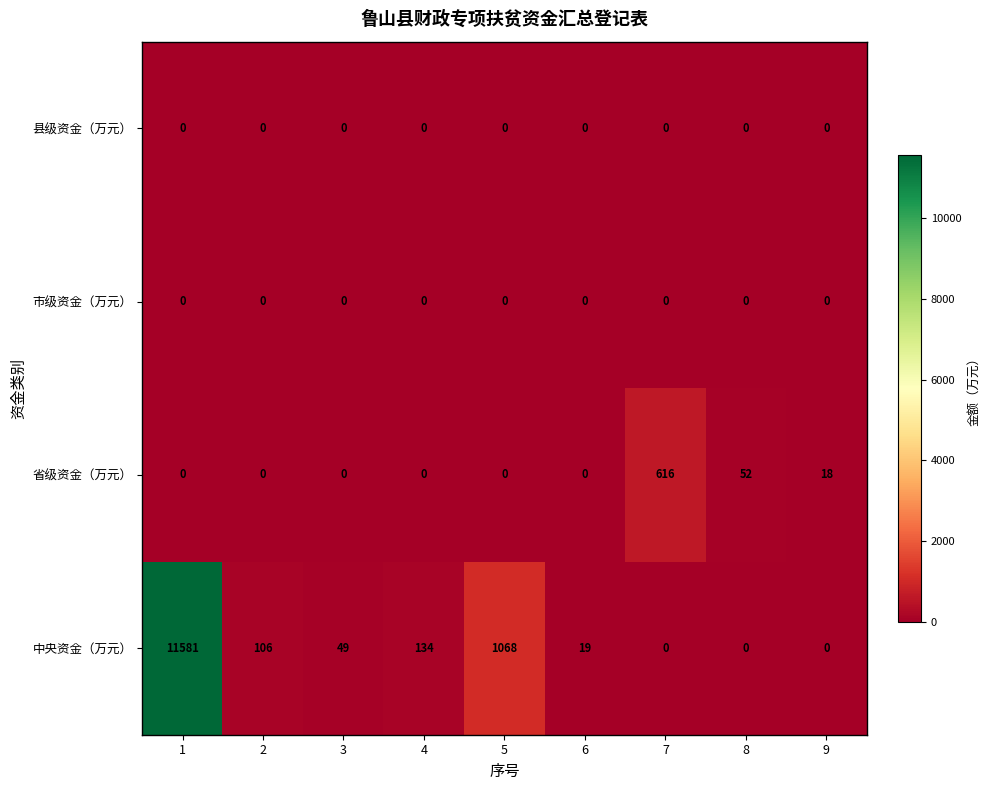

At which category is the sum across all series the highest?

1